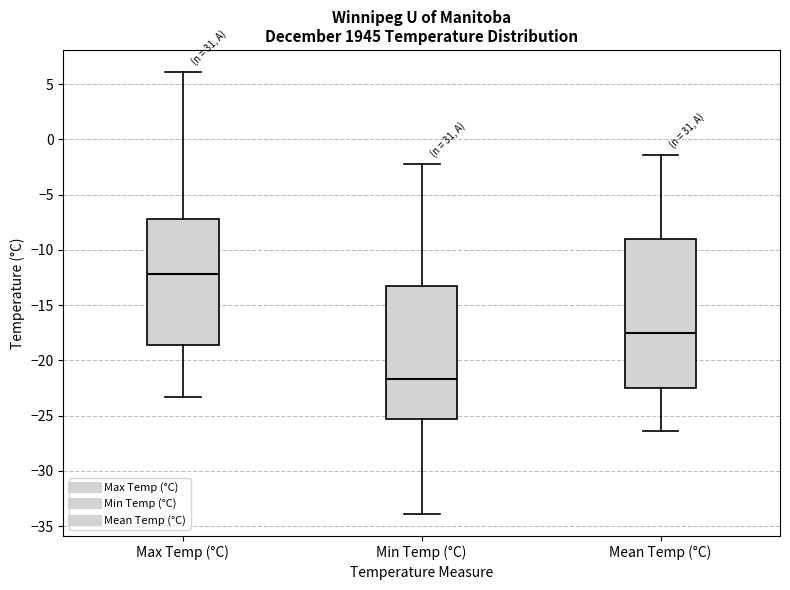

Reading left to right, read every box against the y-axis: the position of its median line, the range the box covers, and the ends of its whiskers. The values are not printed on the chart, so give them approximately, as read against the axis.

Max Temp (°C): median -12.0, box -18.5 to -7.0, whiskers -23.5 to 6.0
Min Temp (°C): median -21.5, box -25.5 to -13.5, whiskers -34.0 to -2.0
Mean Temp (°C): median -17.5, box -22.5 to -9.0, whiskers -26.5 to -1.5